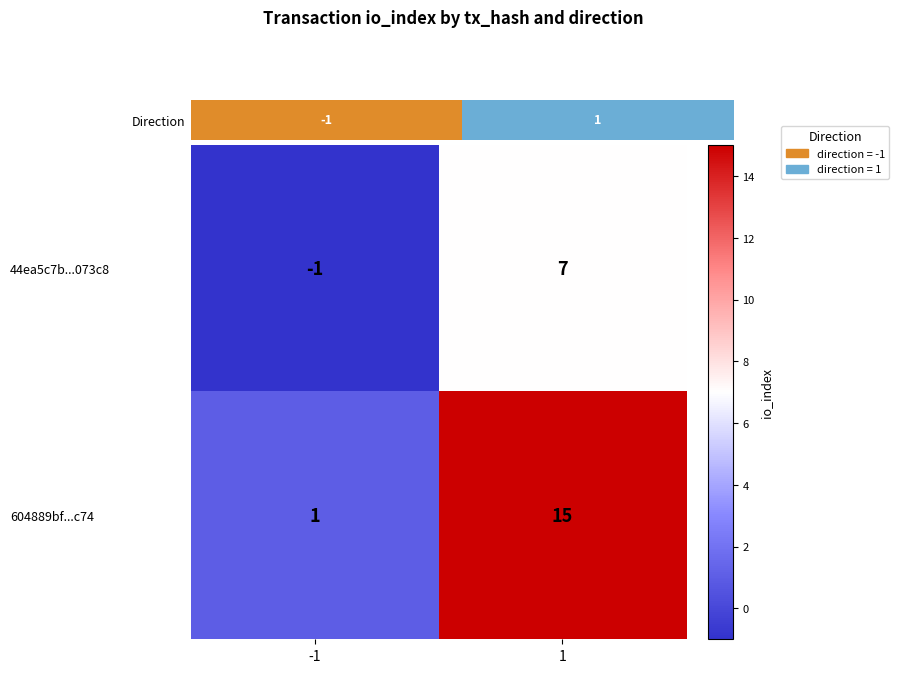

How many negative values does the 44ea5c7b...073c8 series have?

1